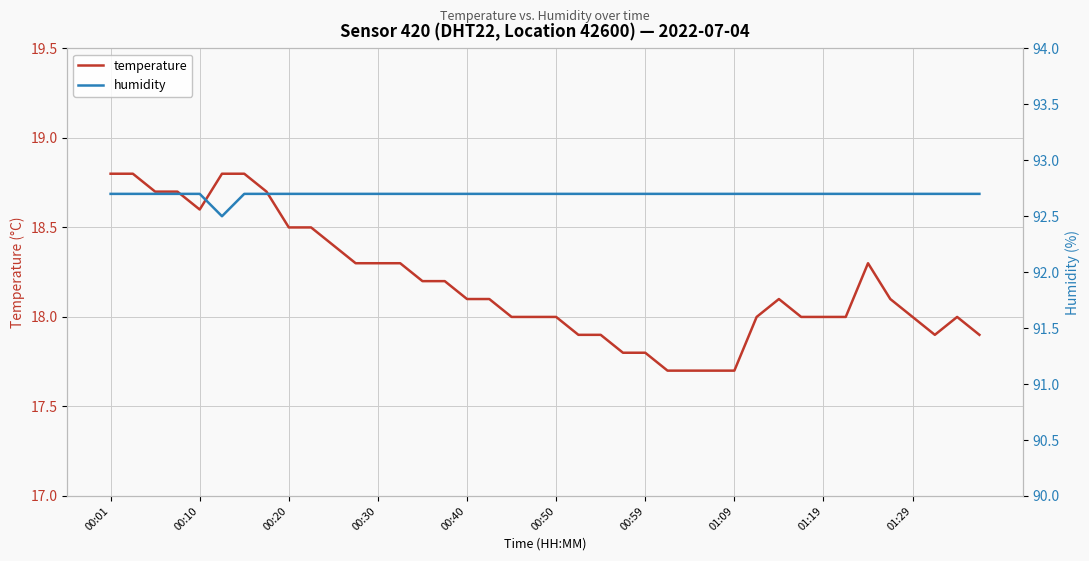

True or false: humidity and temperature cross at least once.

False